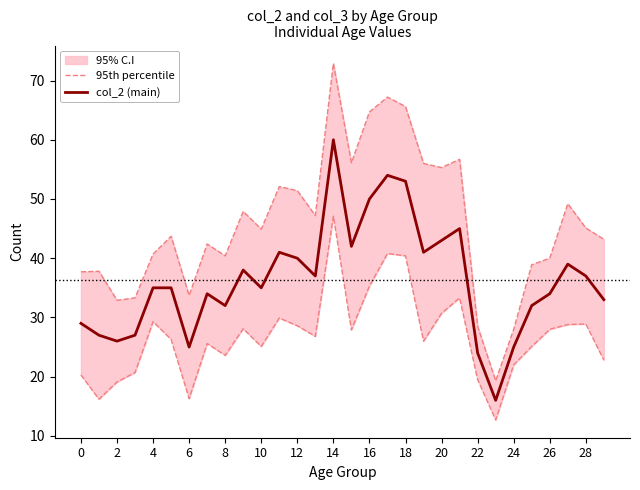

Is this an area chart (filled region under the line)?

No